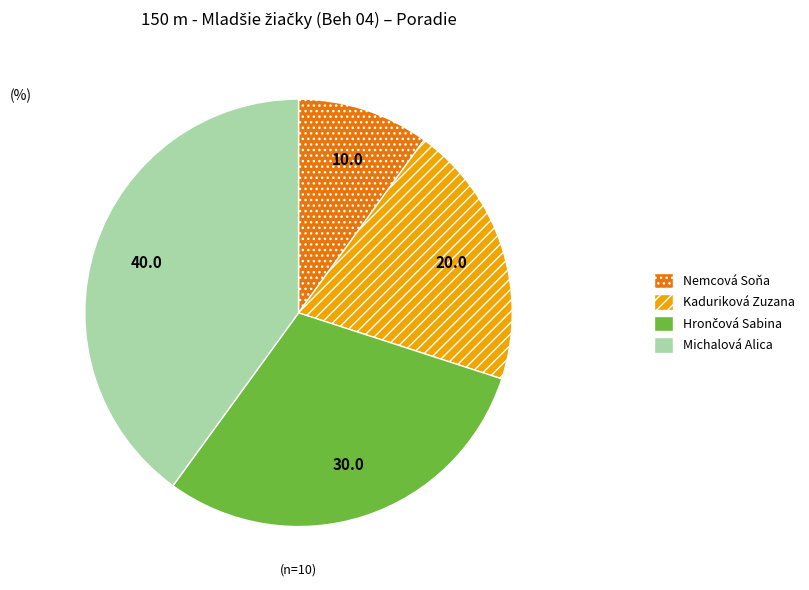

Does Kaduriková Zuzana represent more than half of the total?

No